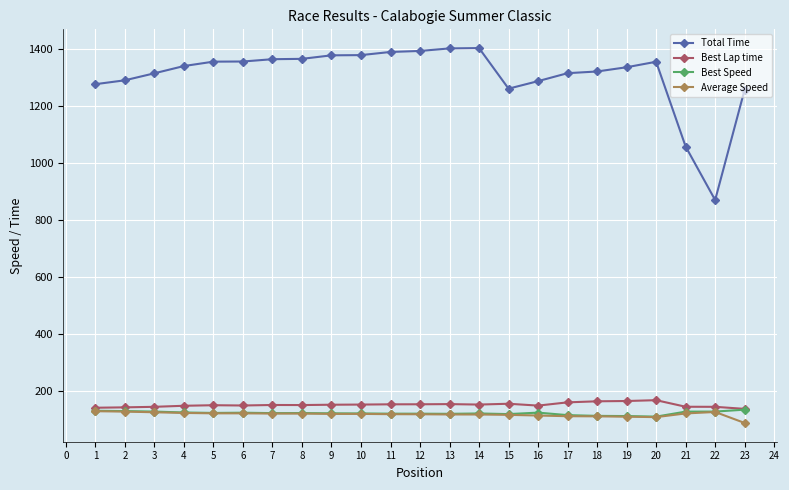

The value of Best Speed at 3 is 171.0. True or false?

False